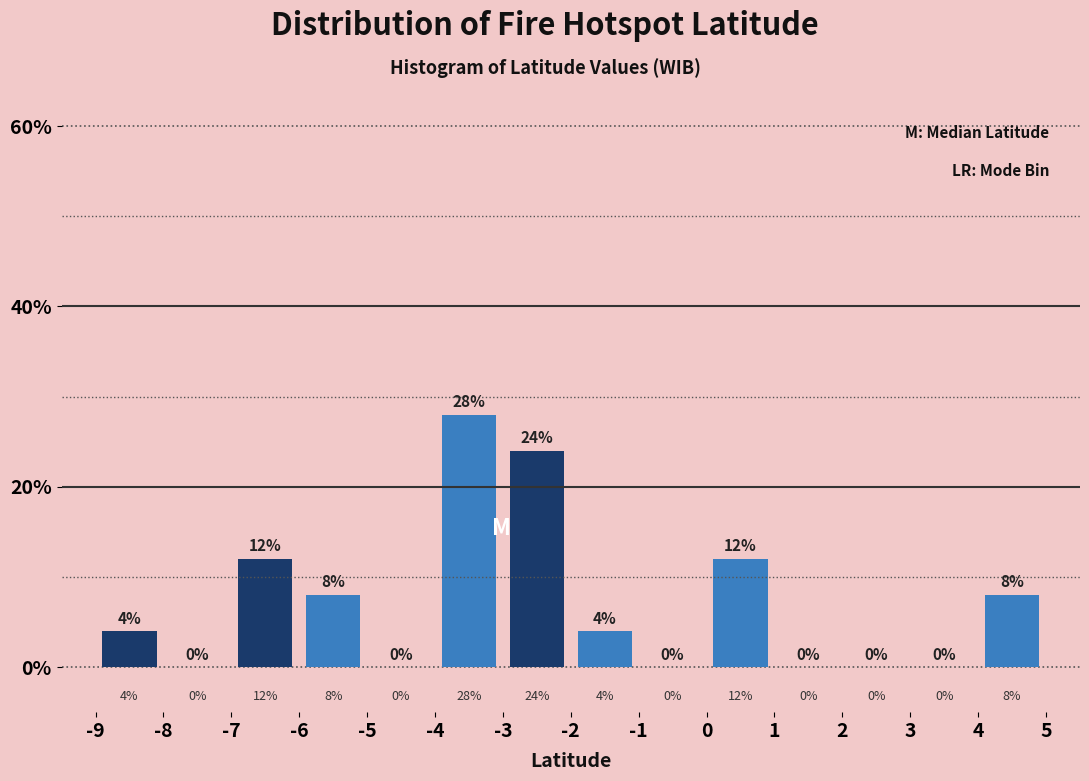

Reading left to right, list every bar in this chart as the range it spans on the x-axis followed by its height.

-9 to -8: 4
-8 to -7: 0
-7 to -6: 12
-6 to -5: 8
-5 to -4: 0
-4 to -3: 28
-3 to -2: 24
-2 to -1: 4
-1 to 0: 0
0 to 1: 12
1 to 2: 0
2 to 3: 0
3 to 4: 0
4 to 5: 8